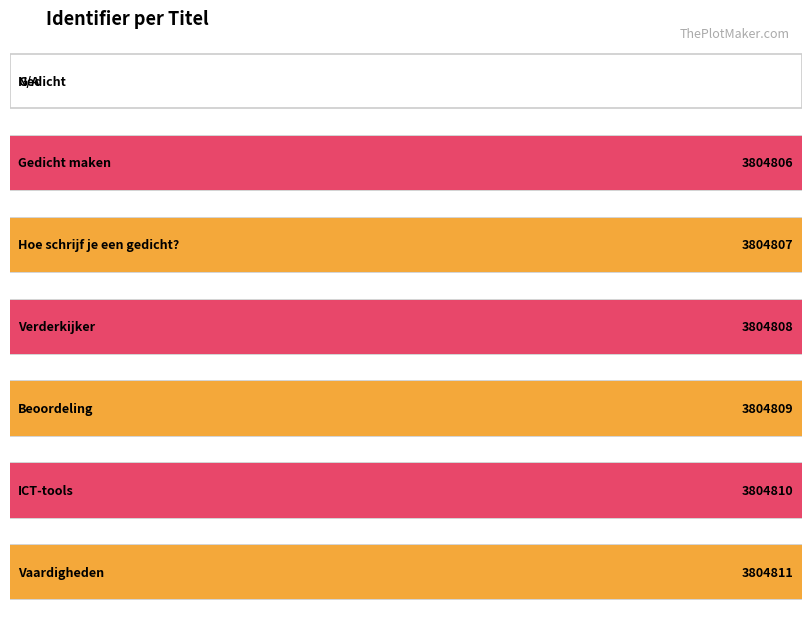

Rank the categories by value from lowest to highest.

Gedicht, Gedicht maken, Hoe schrijf je een gedicht?, Verderkijker, Beoordeling, ICT-tools, Vaardigheden